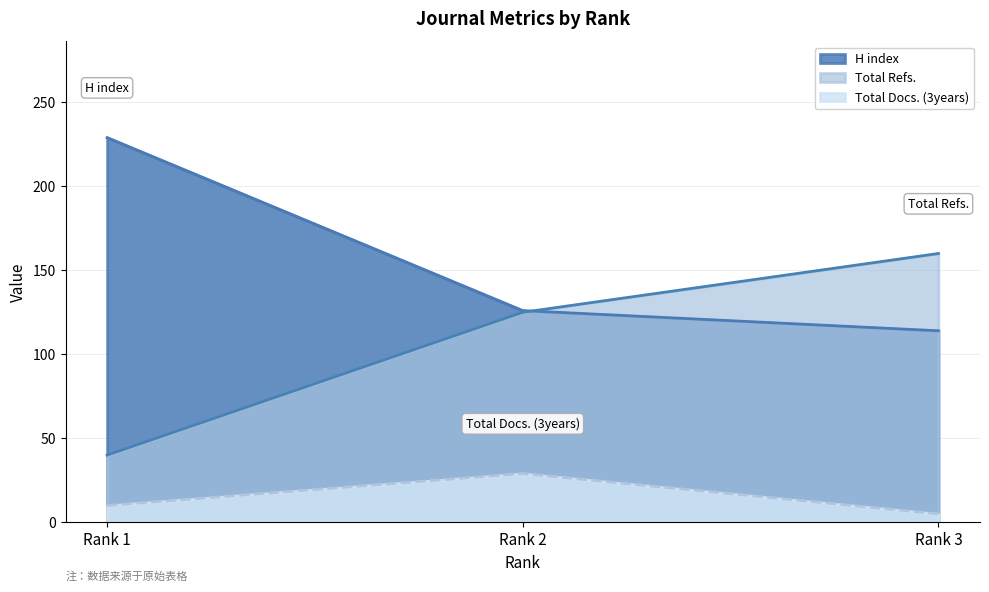

At which label is Total Docs. (3years) closest to 17?

Rank 1